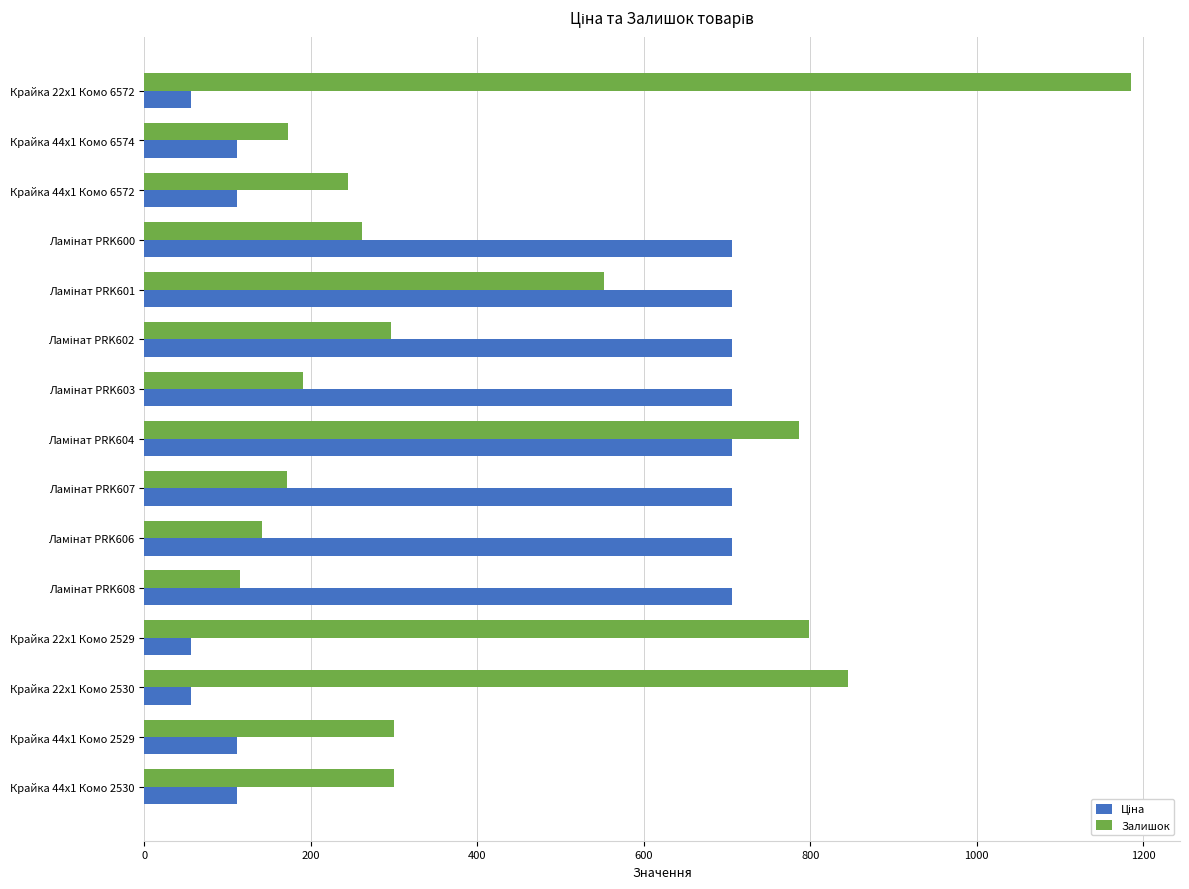

At how many categories does at least one series exceed 366?

11